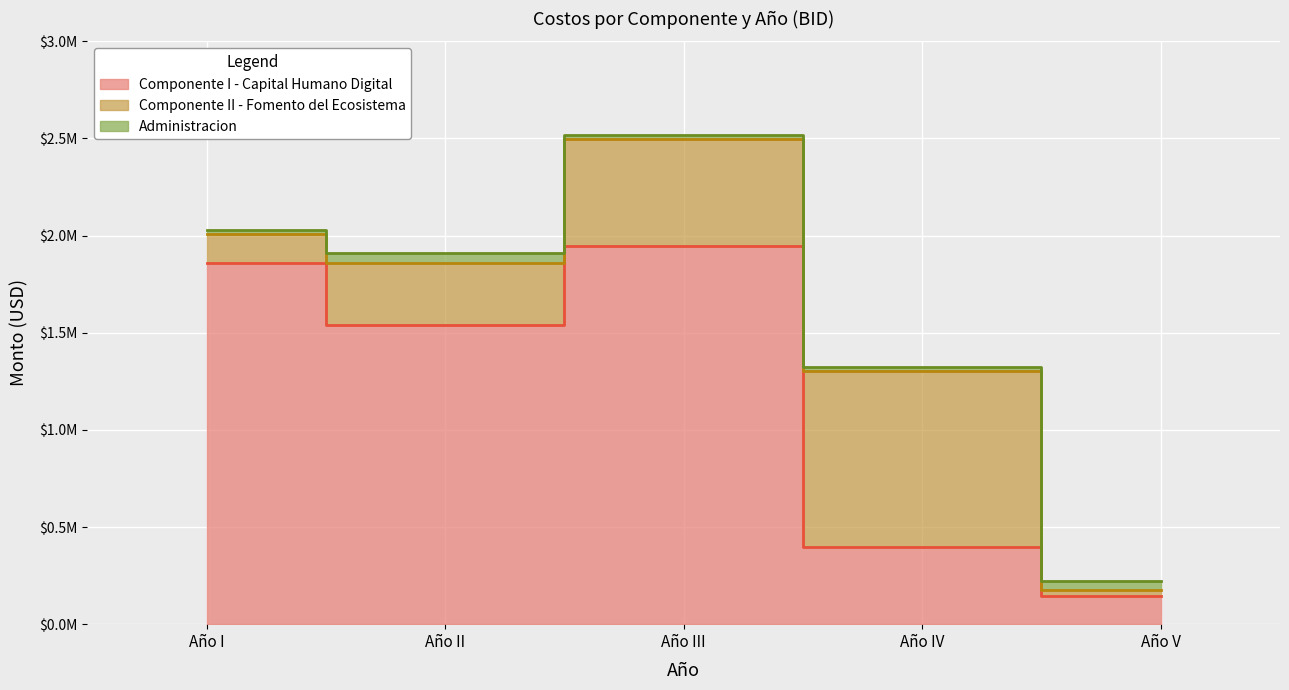

True or false: Componente I - Capital Humano Digital has a value of 1860001 at Año I.

True